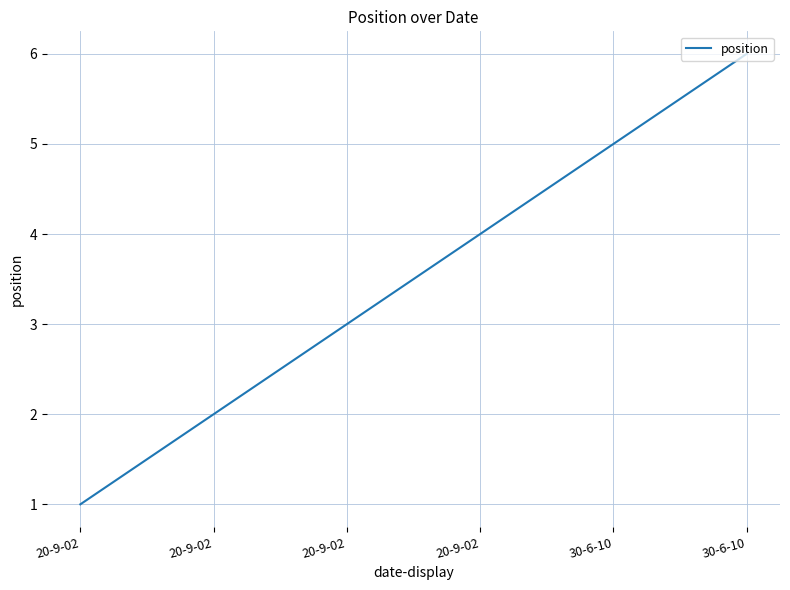

List the labels in order of value, largest first.

30-6-10, 30-6-10, 20-9-02, 20-9-02, 20-9-02, 20-9-02